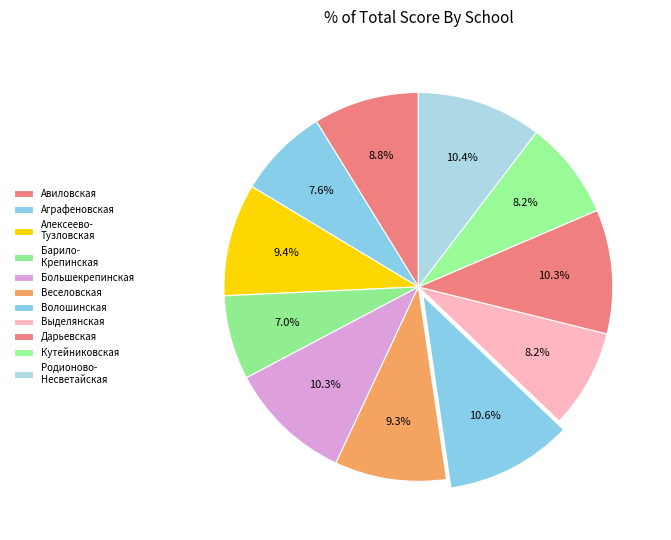

Count the number of slices in the pie.

11